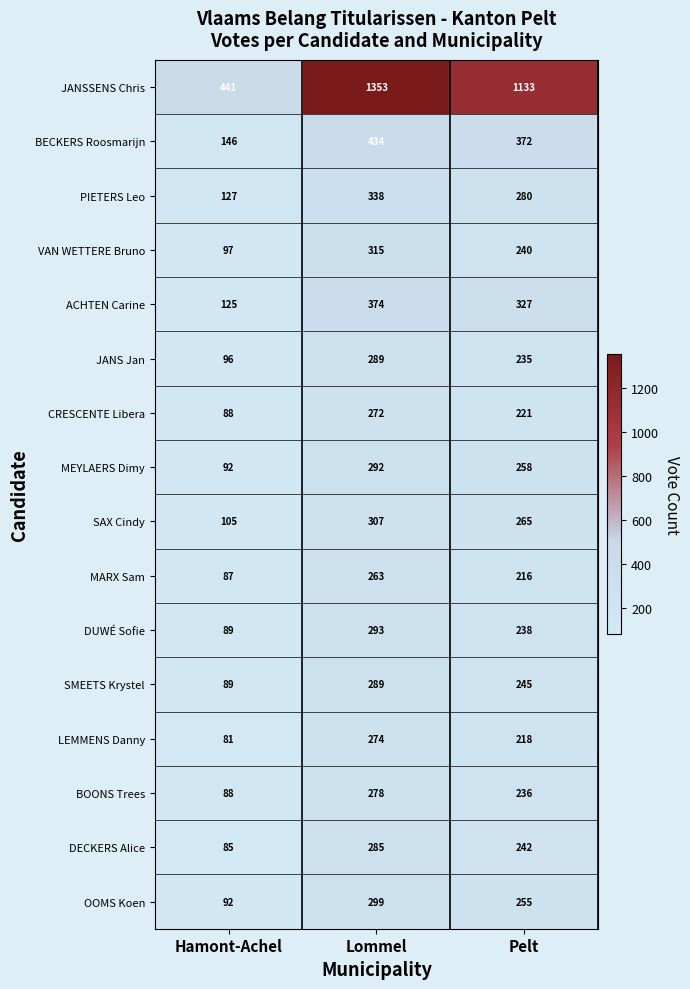

Count the number of categories in the chart.

3